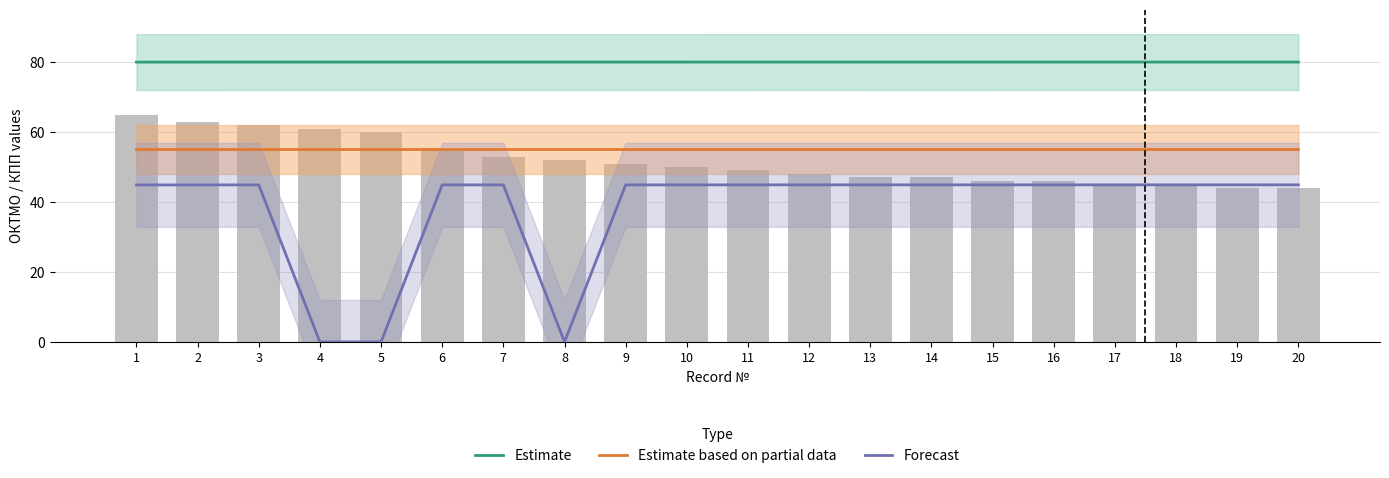

What is the value of the Forecast bar at the 15th from the left?

44.9